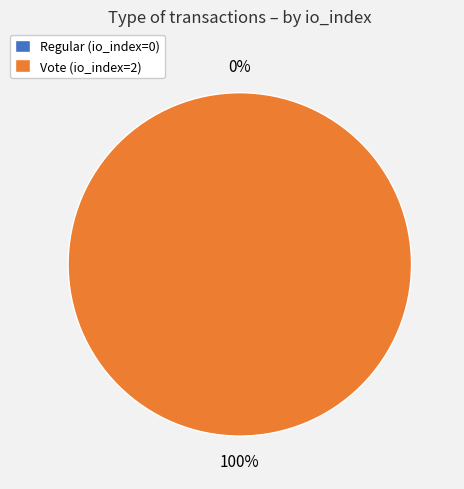

How many segments does this pie chart have?

2